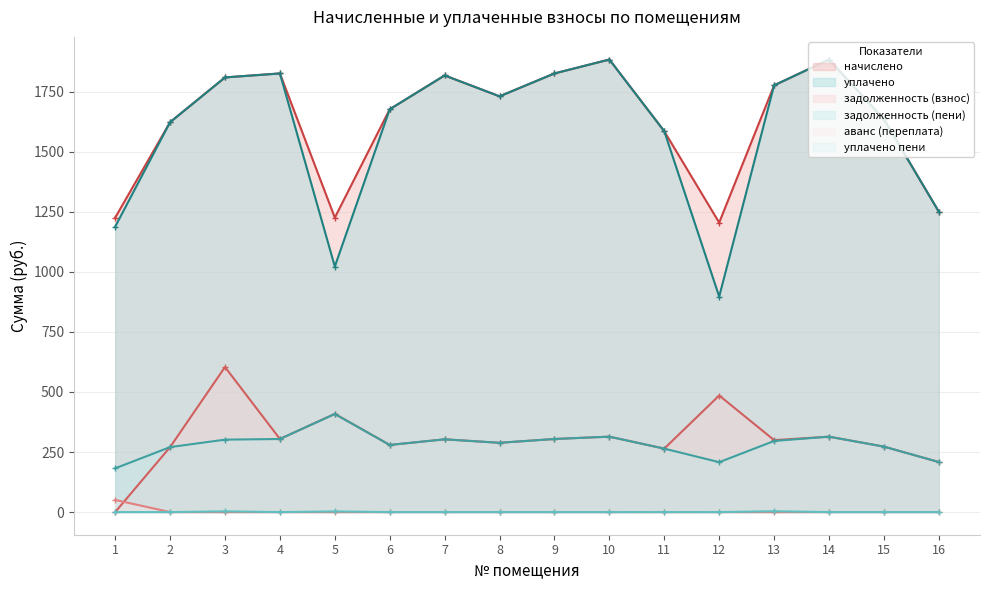

The value of начислено at 16 is 1250.3. True or false?

True